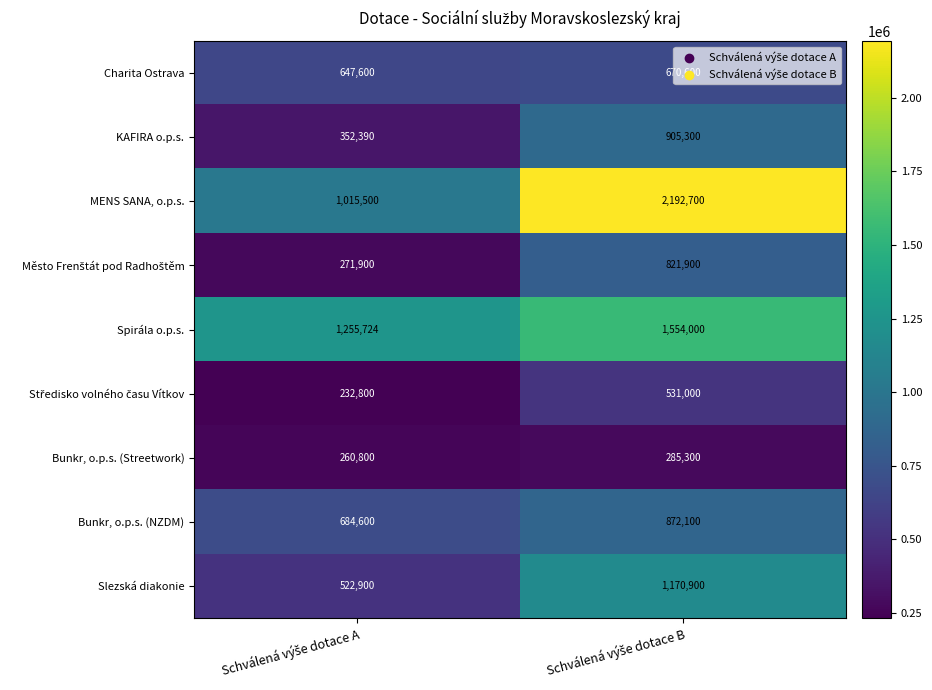

How many distinct data groups are displayed?

9